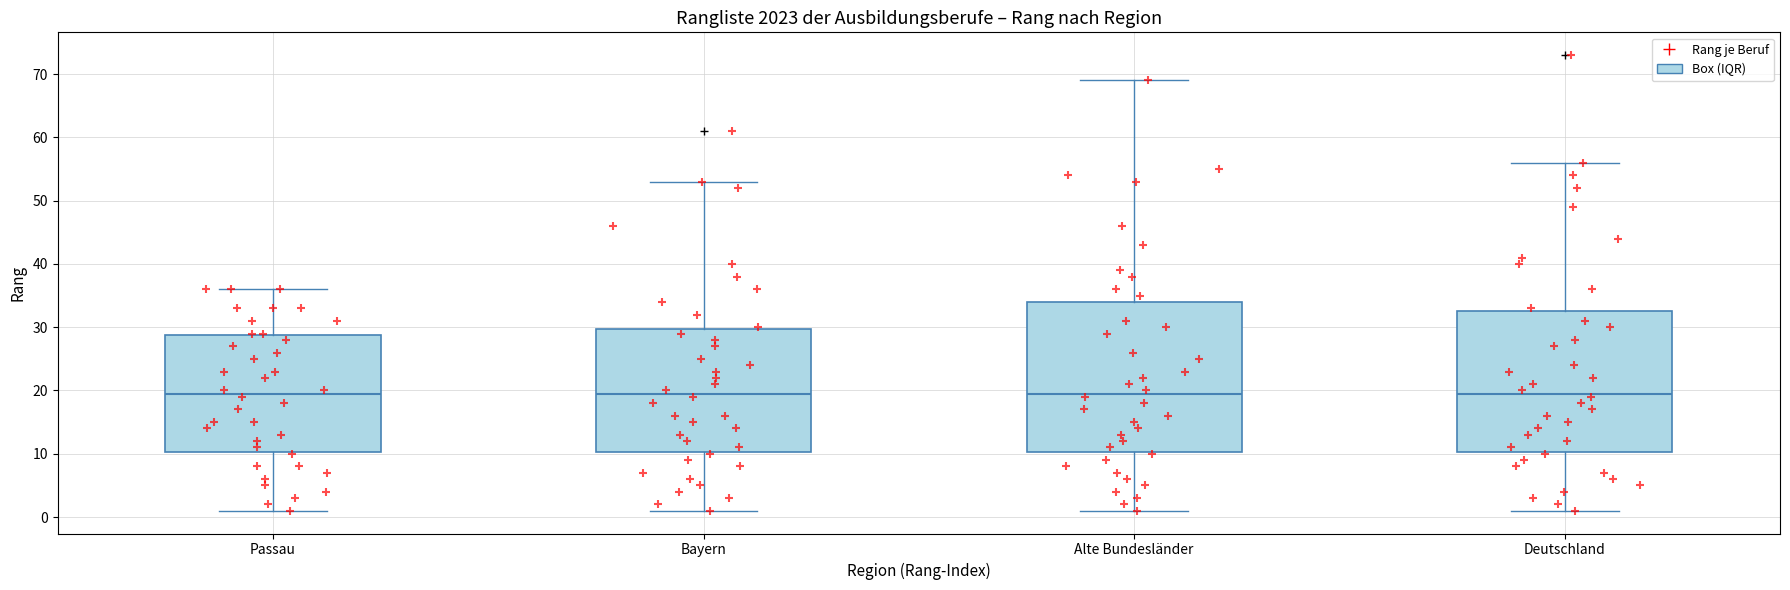

Which box is the tallest, from its lower edge to its upper edge?

Alte Bundesländer